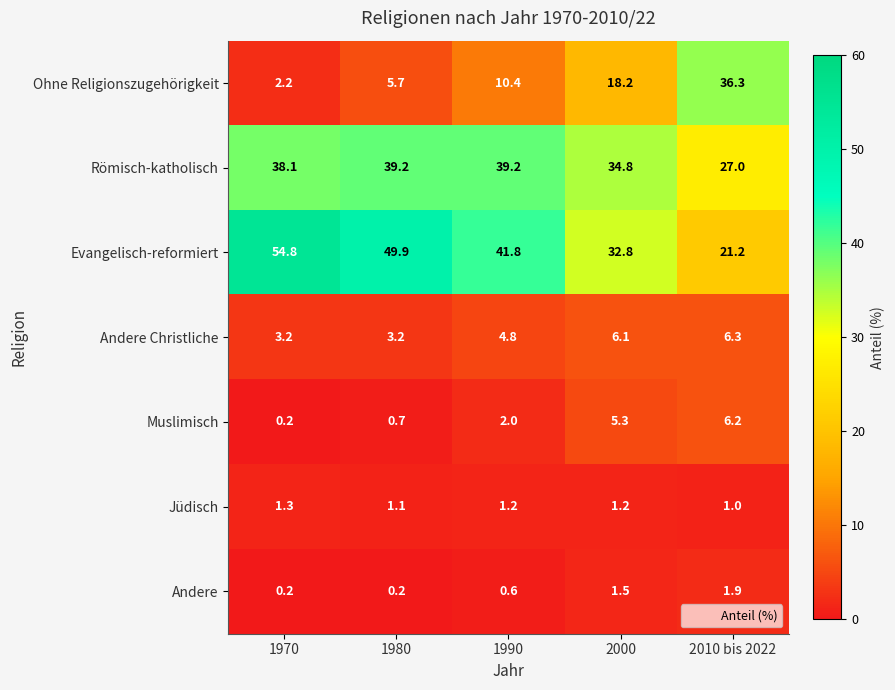

Where does the Evangelisch-reformiert series first go above 41?

1970